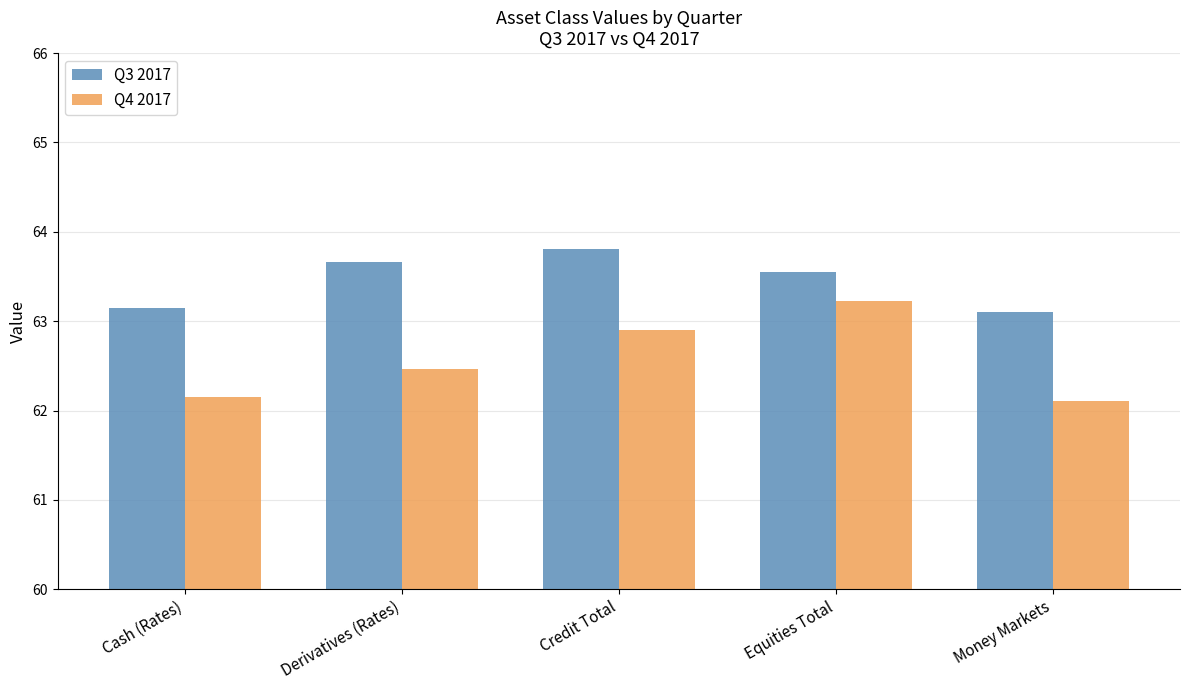

How many distinct data groups are displayed?

2